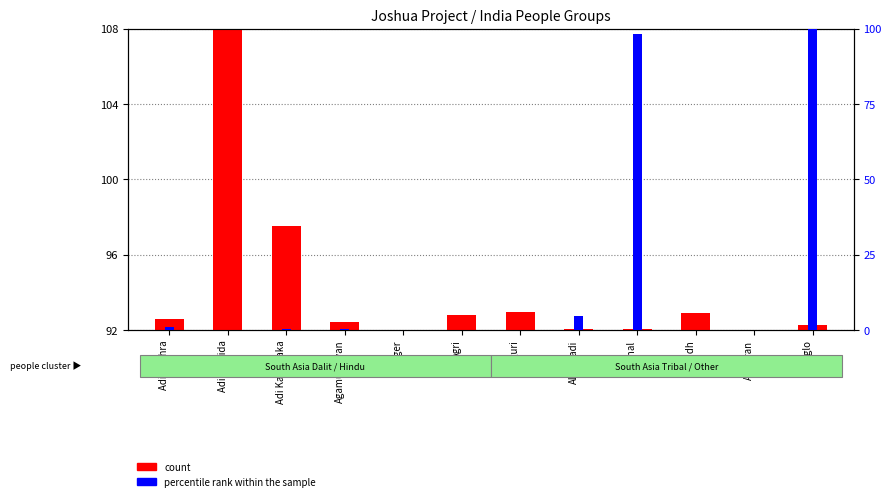

List the series in order of their peak value, highest first.

percentile rank within the sample, count